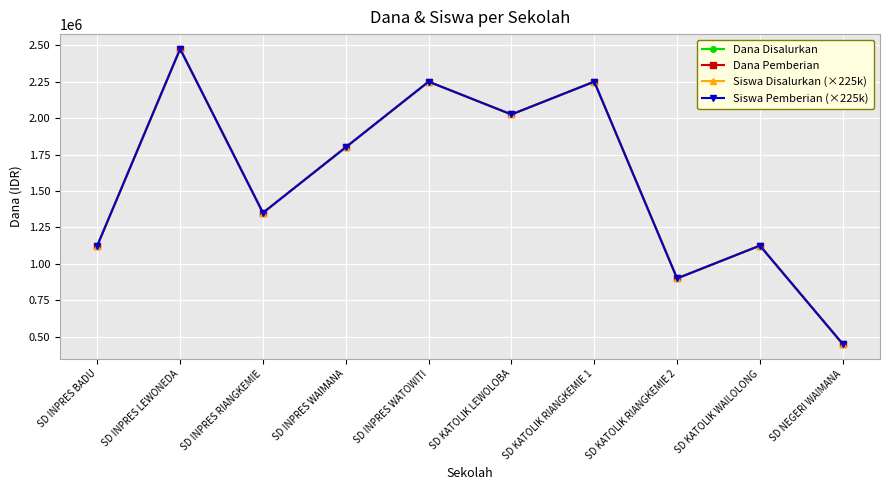

Is this an area chart (filled region under the line)?

No